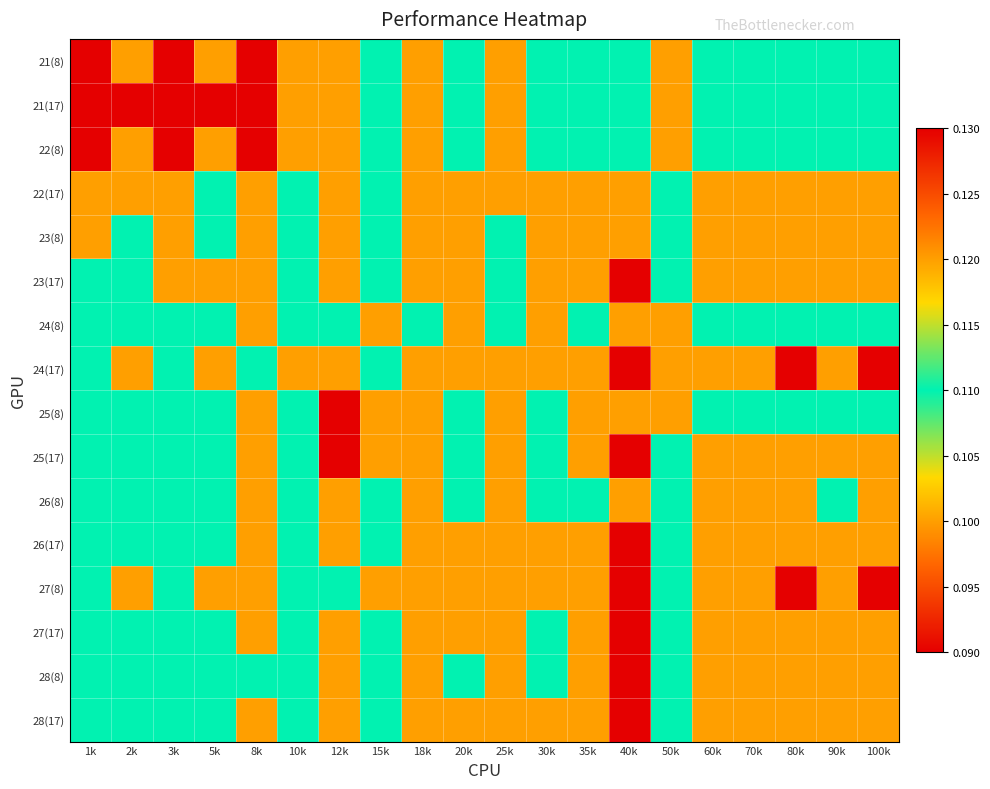

What is the total value across all series at 90k?

1.9